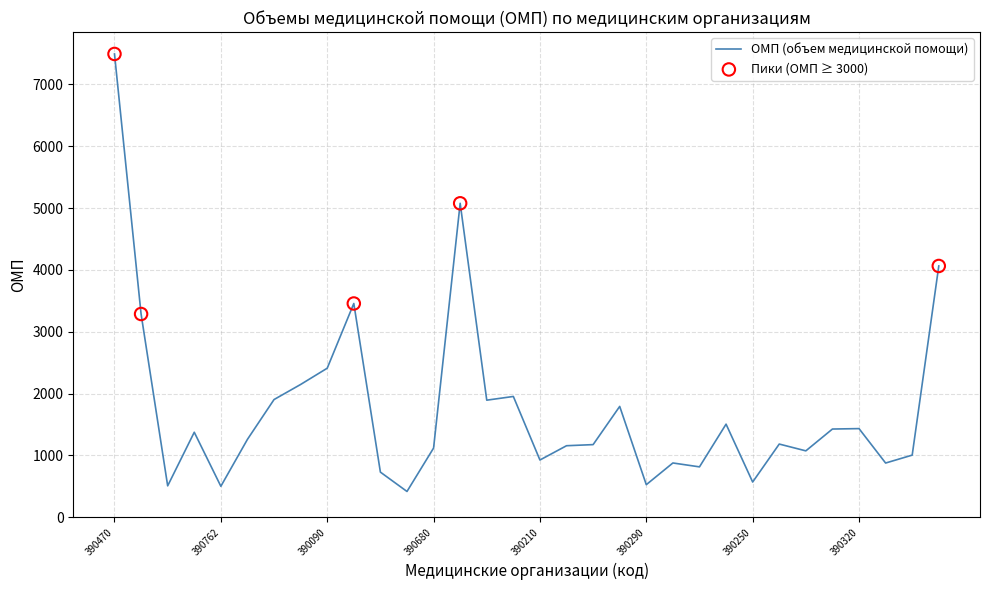

What is the minimum value shown in the chart?

416